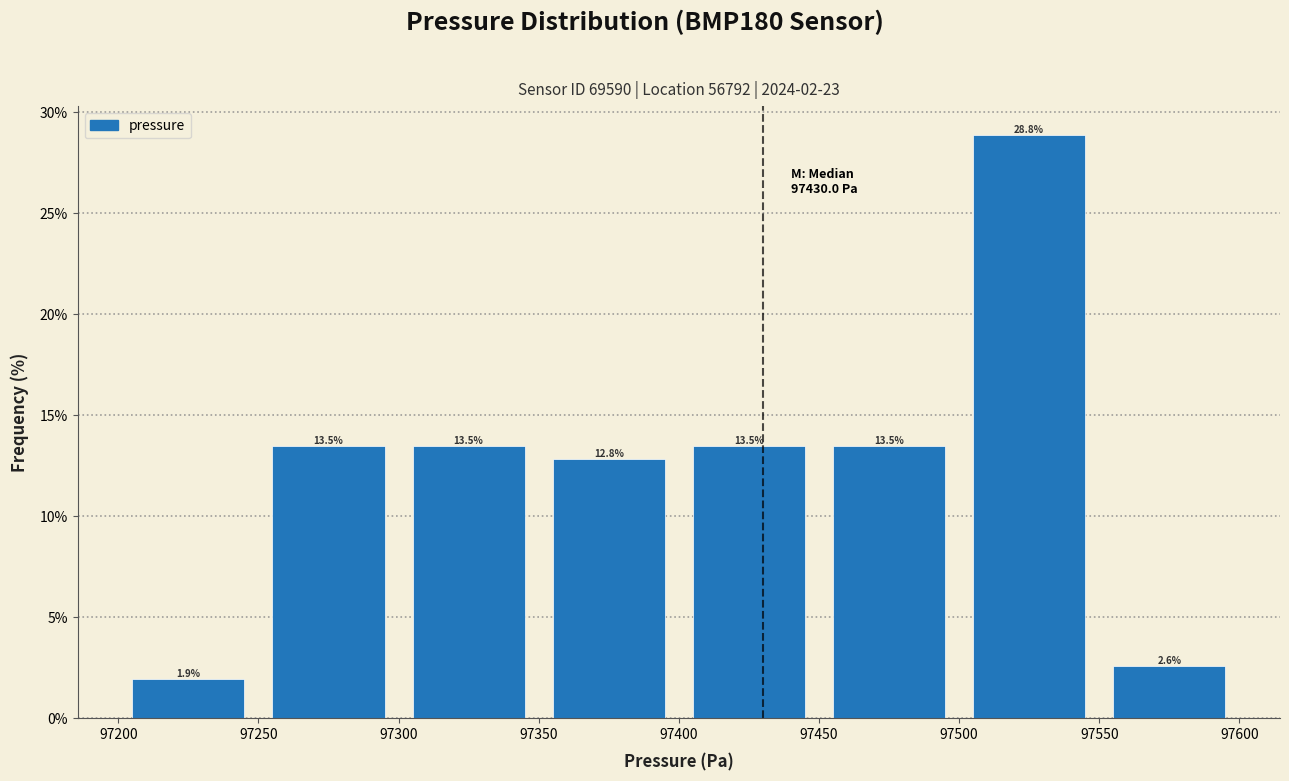

What is the height of the bar covering 97500 to 97550 on the x-axis?

28.8